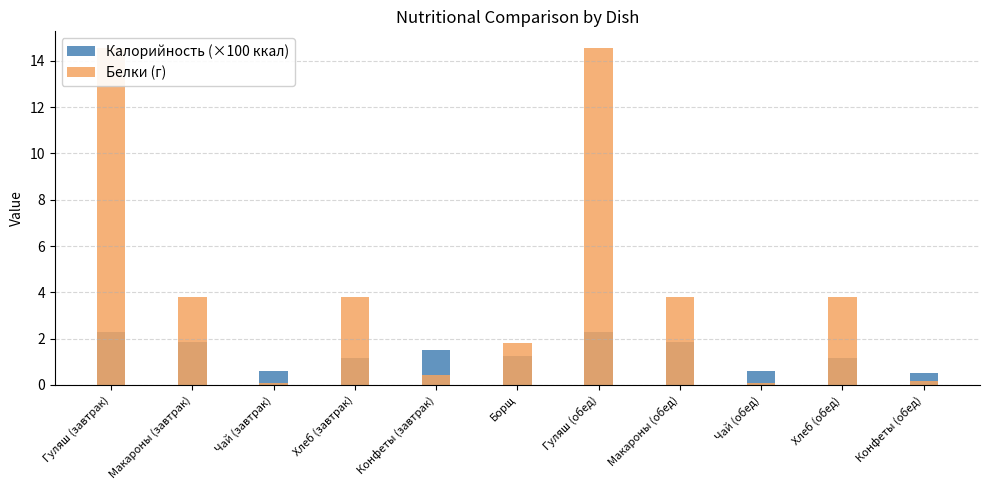

At which category is the sum across all series the highest?

Гуляш (завтрак)